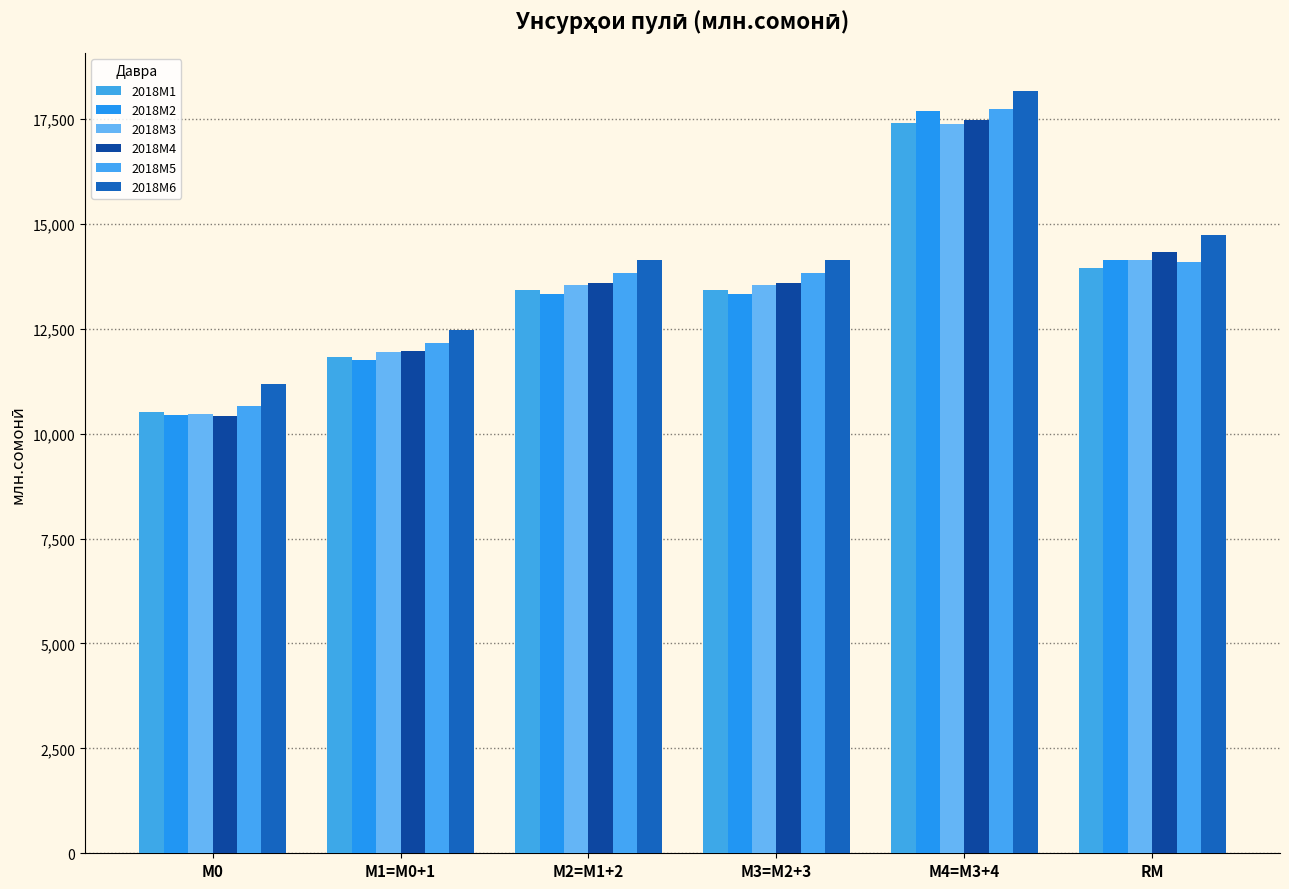

Reading left to right, list all the values displayed in this chart.

2018M1: М0=10523.8	М1=M0+1=11834.8	М2=M1+2=13422.2	М3=M2+3=13422.2	М4=M3+4=17391.8	RM=13951.6
2018M2: М0=10438.4	М1=M0+1=11755.1	М2=M1+2=13323.5	М3=M2+3=13323.5	М4=M3+4=17690.3	RM=14140.0
2018M3: М0=10458.0	М1=M0+1=11951.8	М2=M1+2=13536.5	М3=M2+3=13536.5	М4=M3+4=17370.4	RM=14146.6
2018M4: М0=10422.4	М1=M0+1=11977.7	М2=M1+2=13600.5	М3=M2+3=13600.5	М4=M3+4=17465.3	RM=14334.6
2018M5: М0=10655.4	М1=M0+1=12171.9	М2=M1+2=13839.6	М3=M2+3=13839.6	М4=M3+4=17742.3	RM=14100.9
2018M6: М0=11176.8	М1=M0+1=12460.4	М2=M1+2=14126.3	М3=M2+3=14126.3	М4=M3+4=18160.4	RM=14745.1